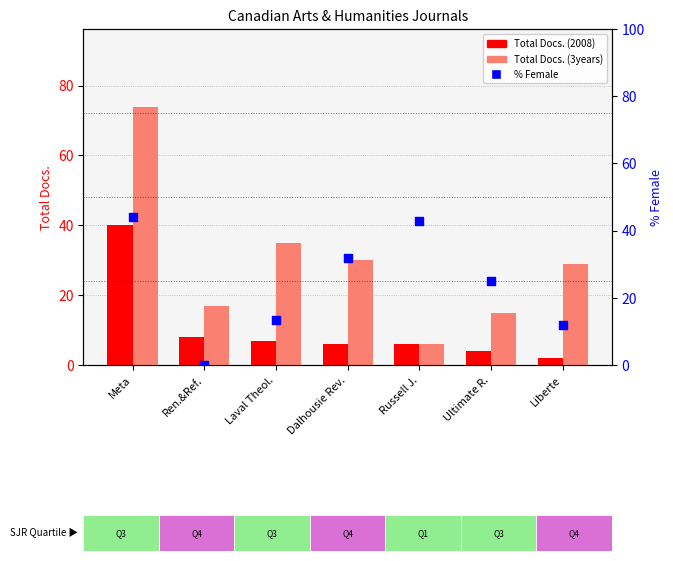

Which series reaches the maximum Y coordinate?

Total Docs. (3years)